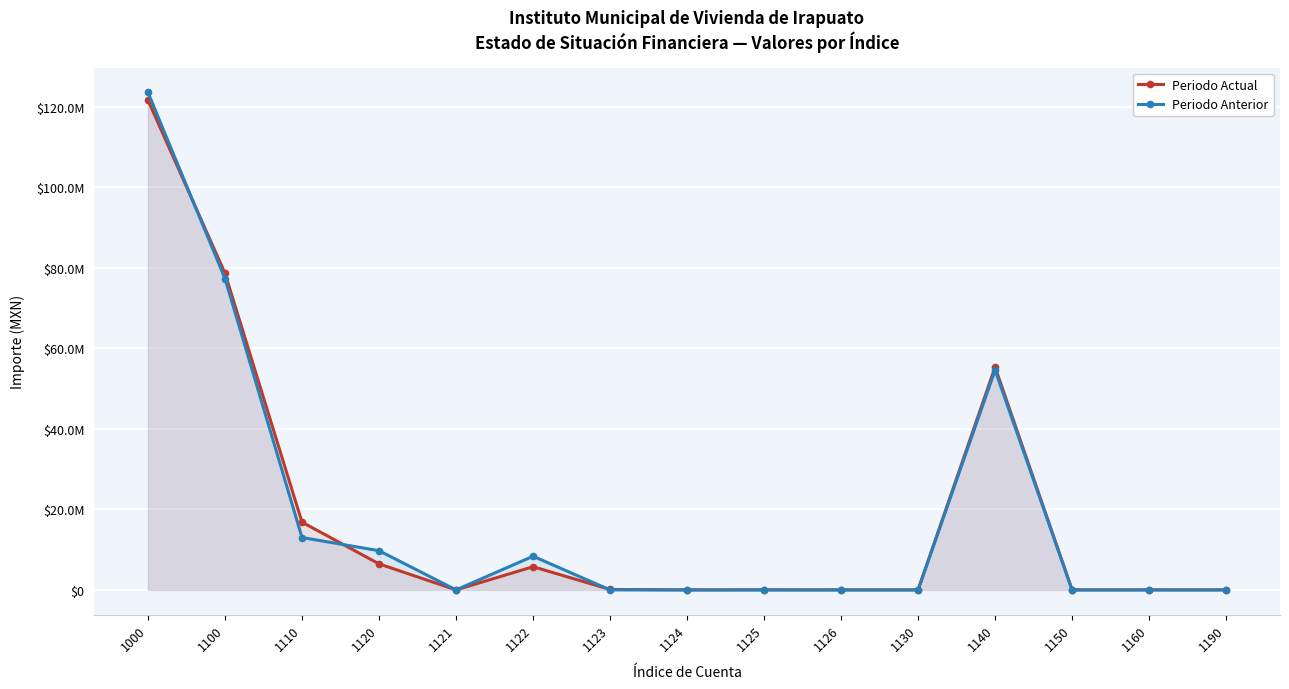

Rank the series by their maximum value, from lowest to highest.

Periodo Actual, Periodo Anterior